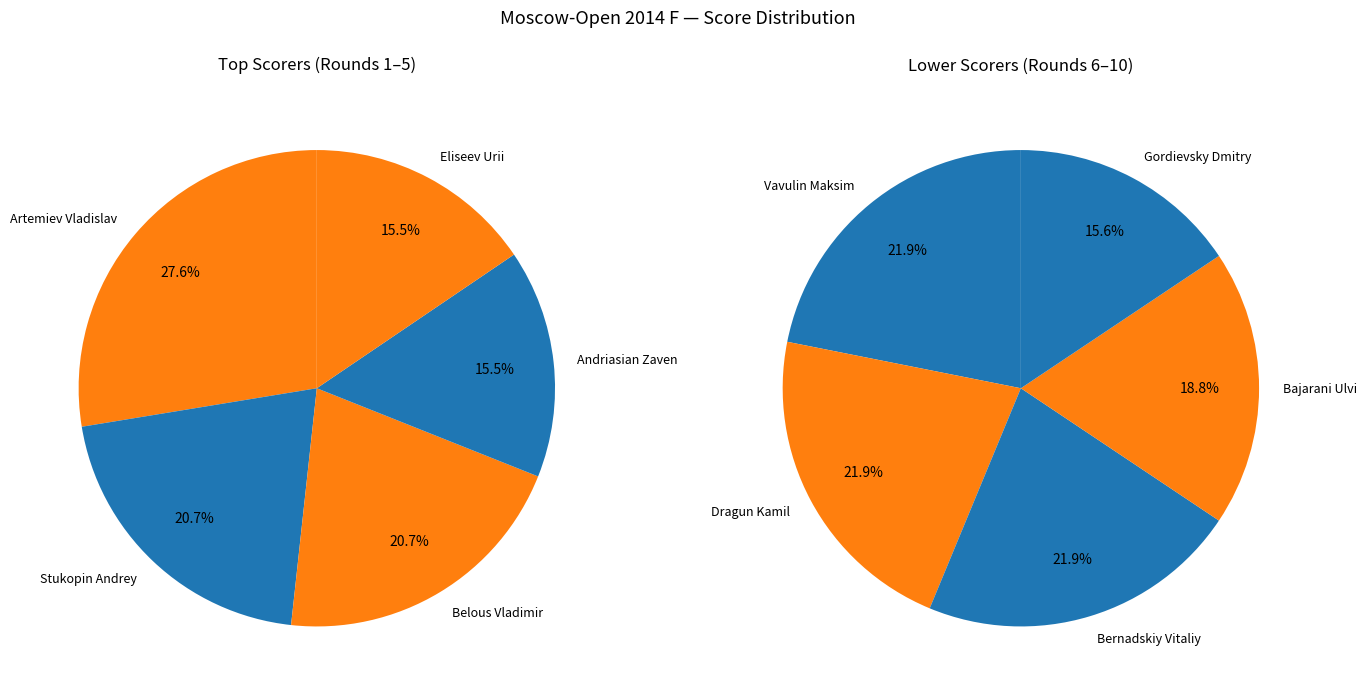

Combined, do Bajarani Ulvi and Artemiev Vladislav account for over 50%?

No